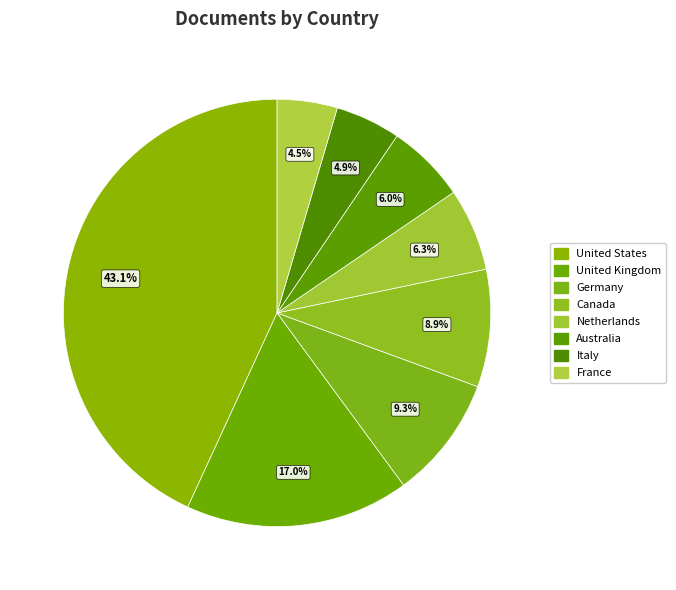

To the nearest percent, what is the difference between the Italy and Netherlands slice percentages?

1%